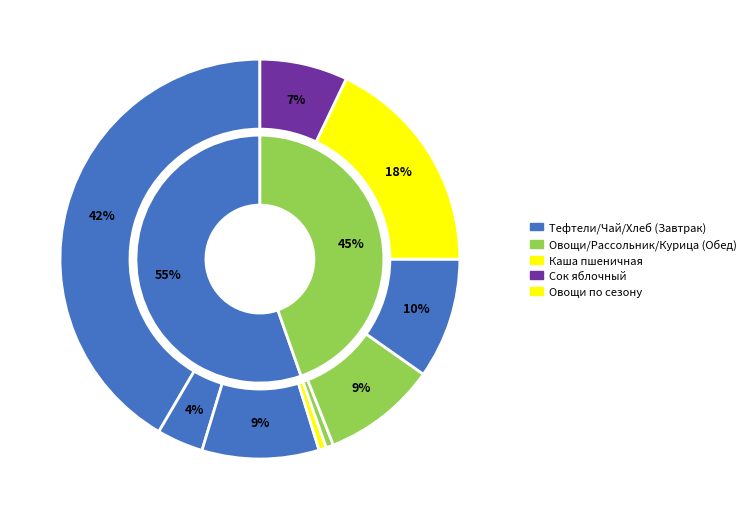

Count the number of slices in the pie.

9